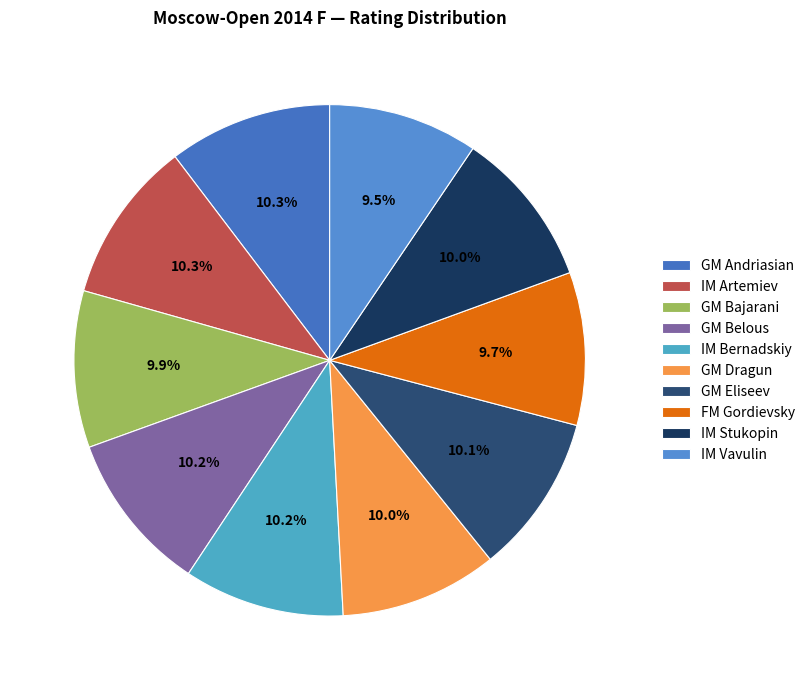

What percentage do IM Stukopin and GM Andriasian together represent?

20.3%